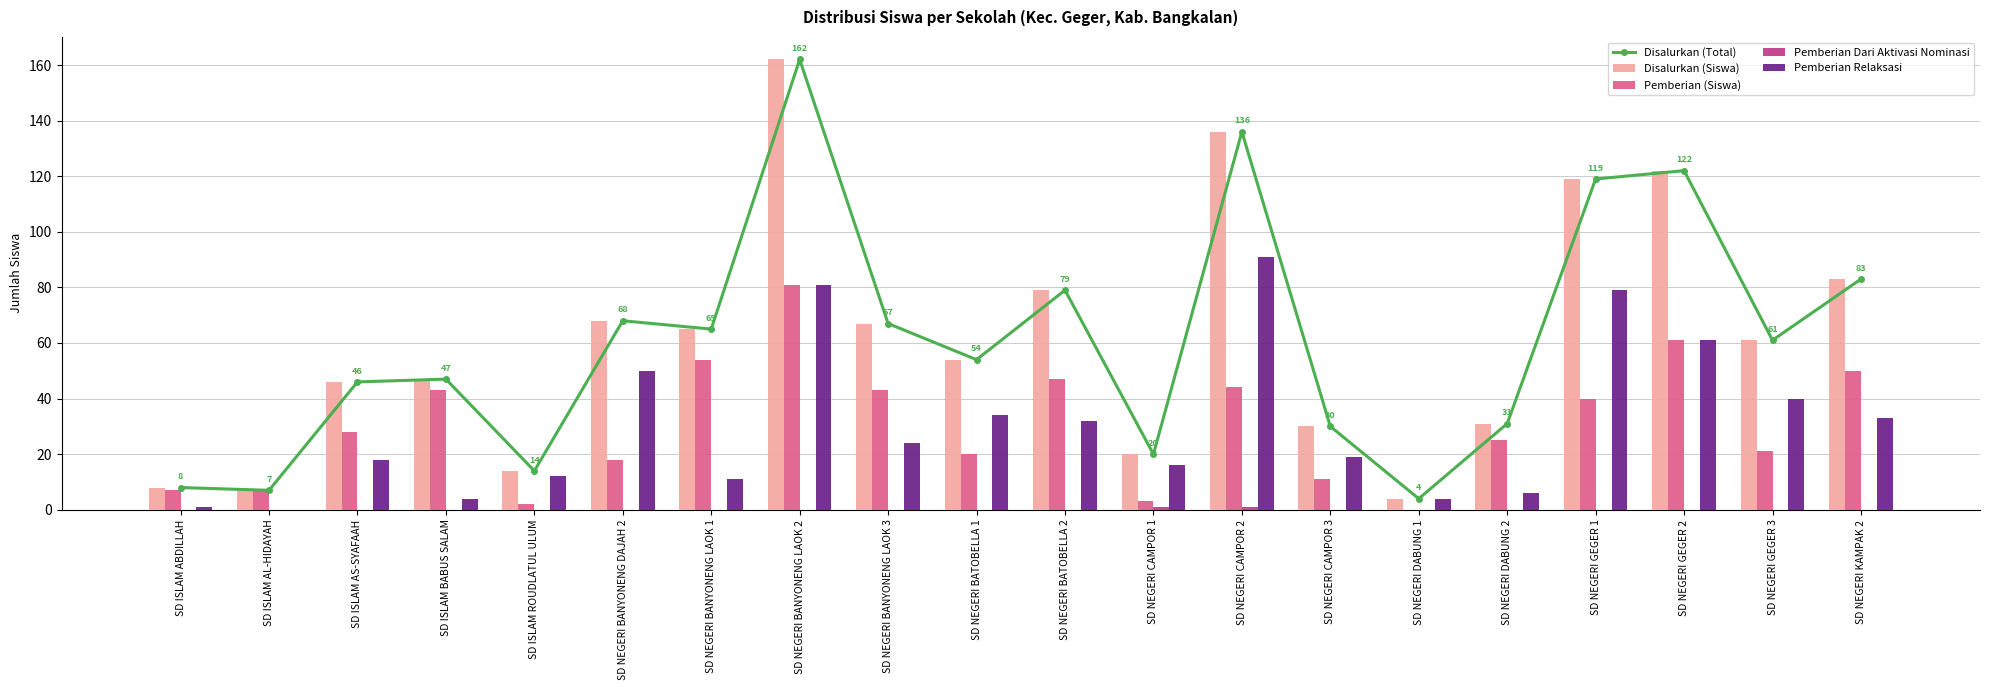

At how many categories does at least one series exceed 85?

4